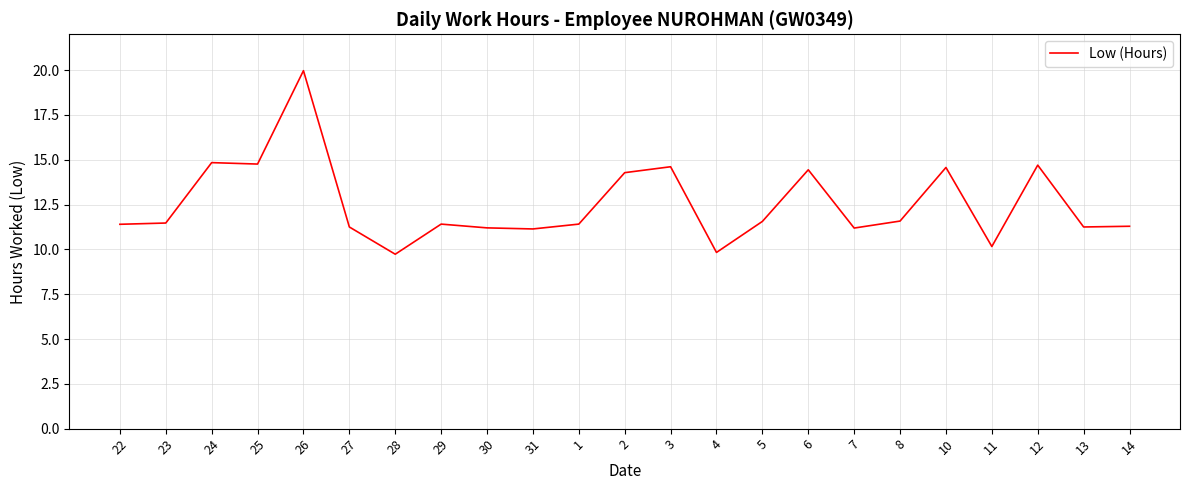

What is the sum of all values?

288.0